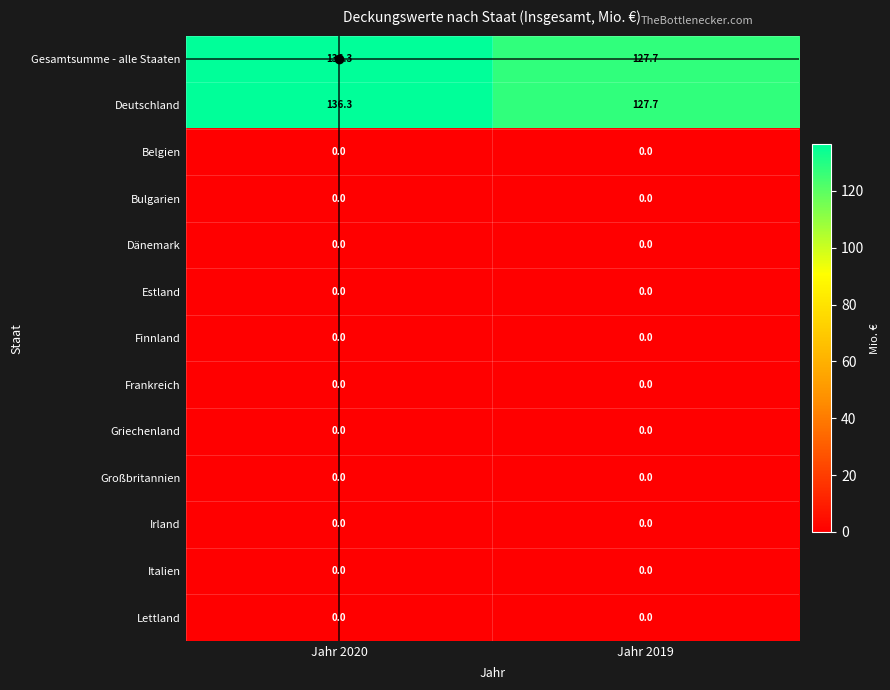

Count the number of data series in this chart.

13